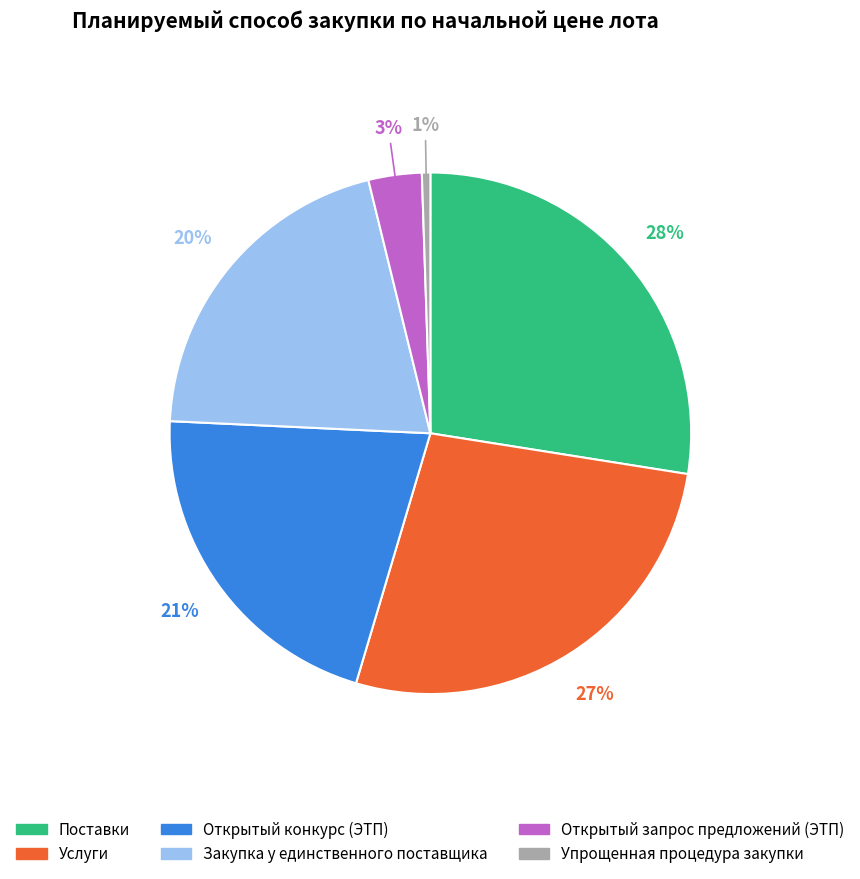

Which has a higher value, Открытый запрос предложений (ЭТП) or Упрощенная процедура закупки?

Открытый запрос предложений (ЭТП)